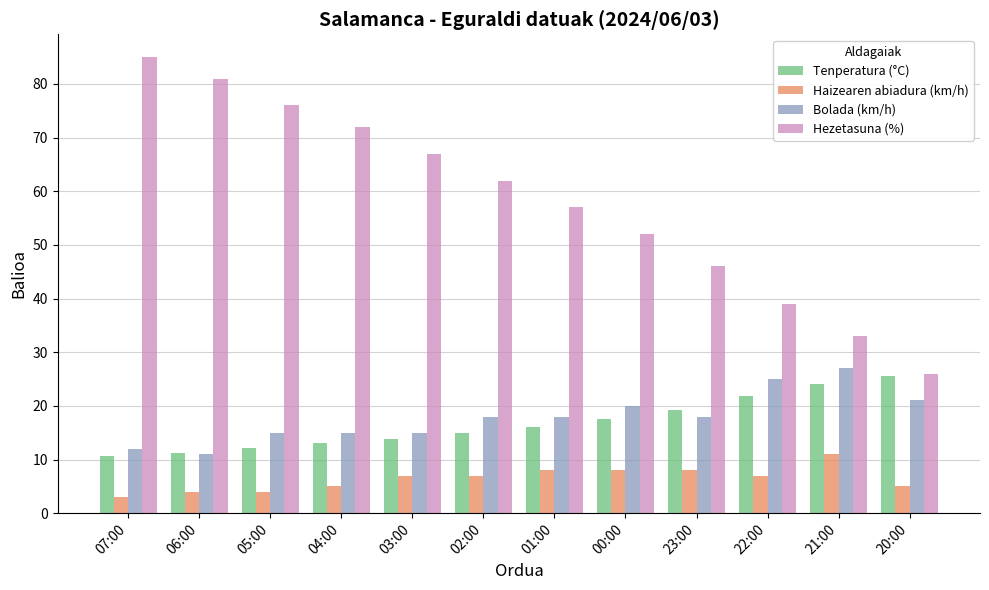

Count the number of categories in the chart.

12